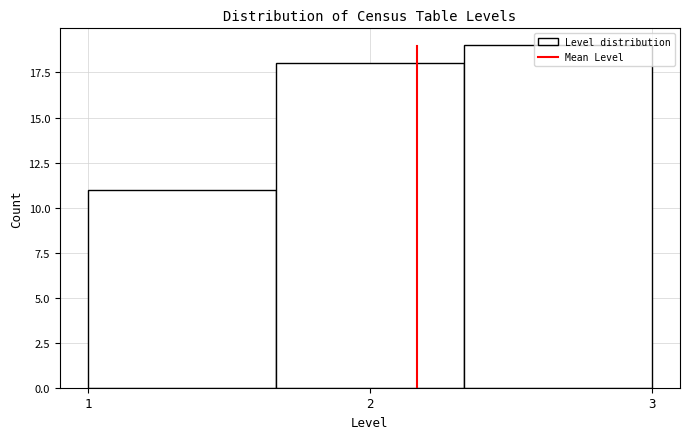

Reading left to right, transcribe this chart: for each bar, give the range it covers on the x-axis and its height. Neither the bar edges nor the heights are printed on the chart, so give them approximately, as read against the axes.

1.0 to 1.7: 11
1.7 to 2.3: 18
2.3 to 3.0: 19